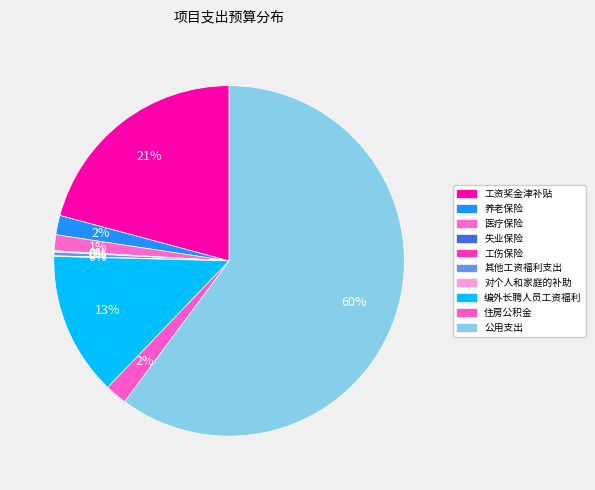

Is it true that 其他工资福利支出 is 10% of the pie?

False